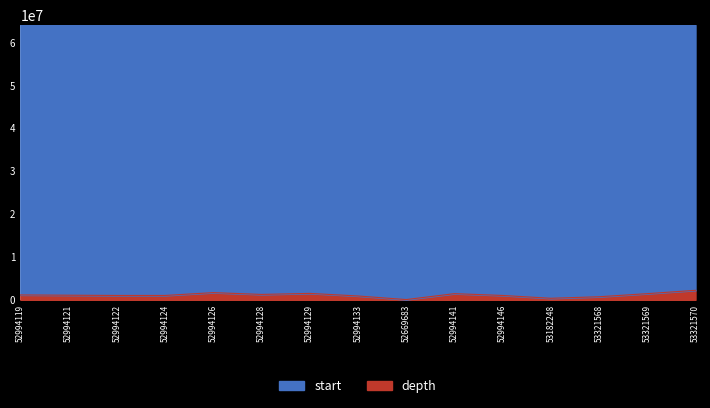

At which category is the sum across all series the highest?

53321570